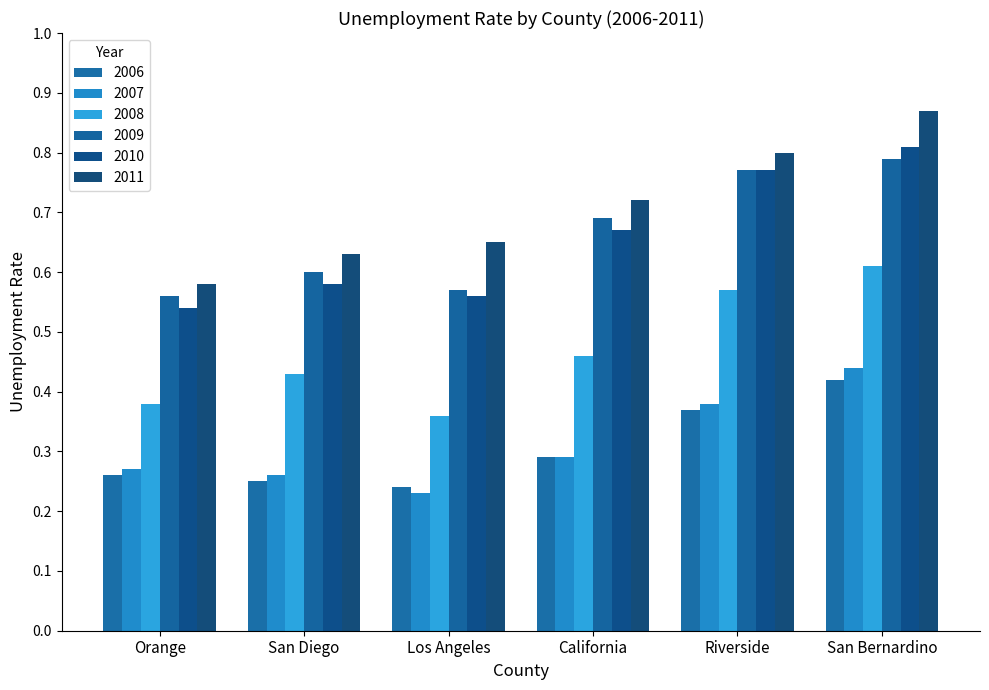

How many bars are there in total?

36